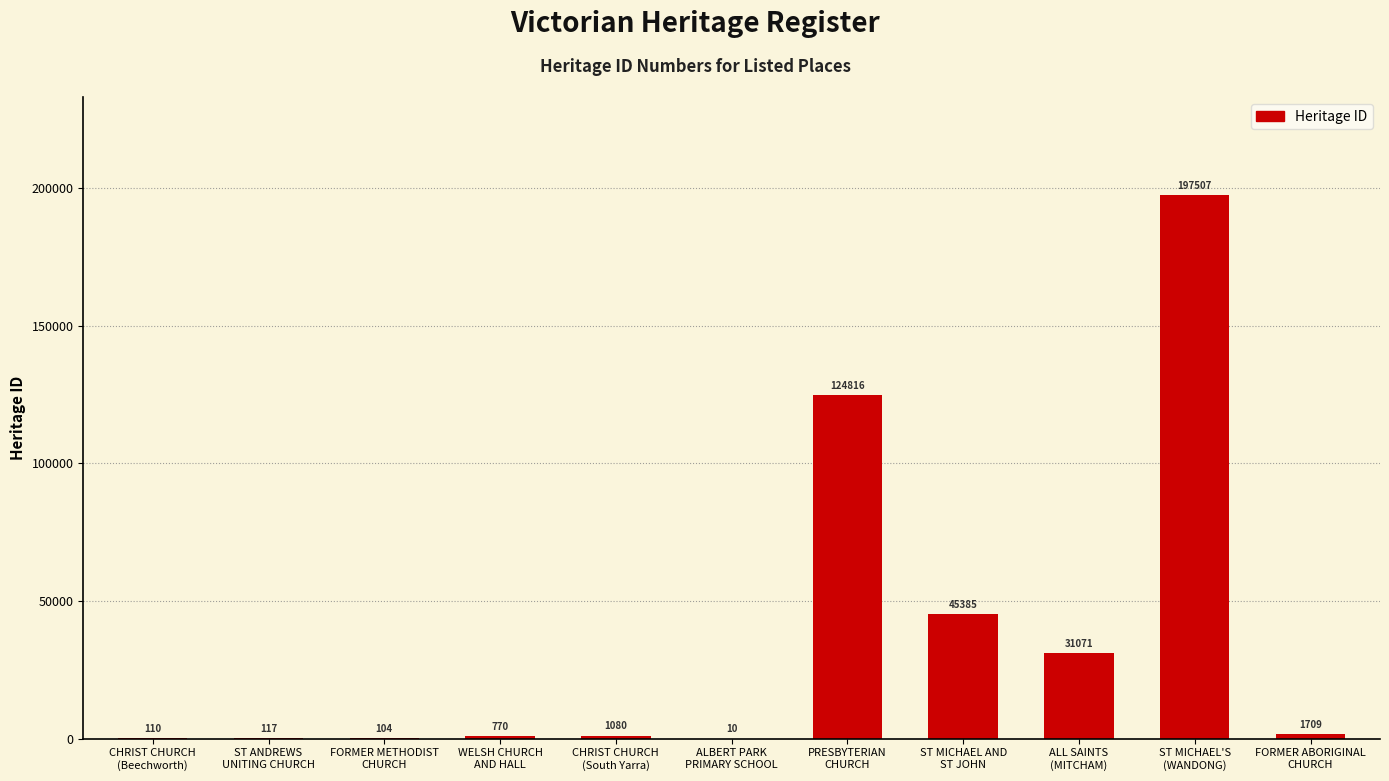

What is the maximum value shown in the chart?

197507